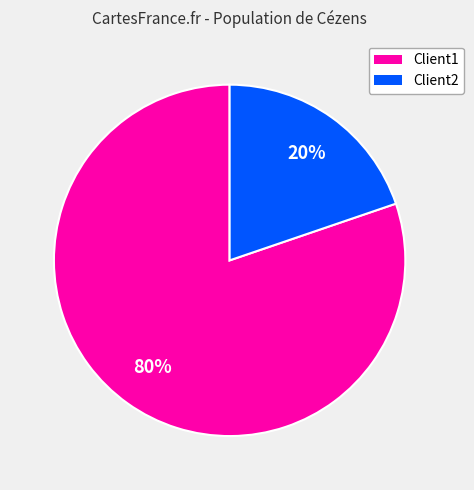

To the nearest percent, what is the combined percentage of Client1 and Client2?

100%